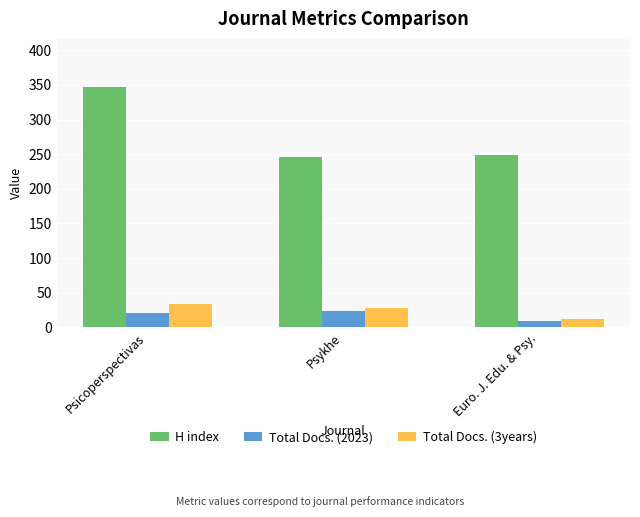

At Psykhe, list the series in order from largest to smallest.

H index, Total Docs. (3years), Total Docs. (2023)